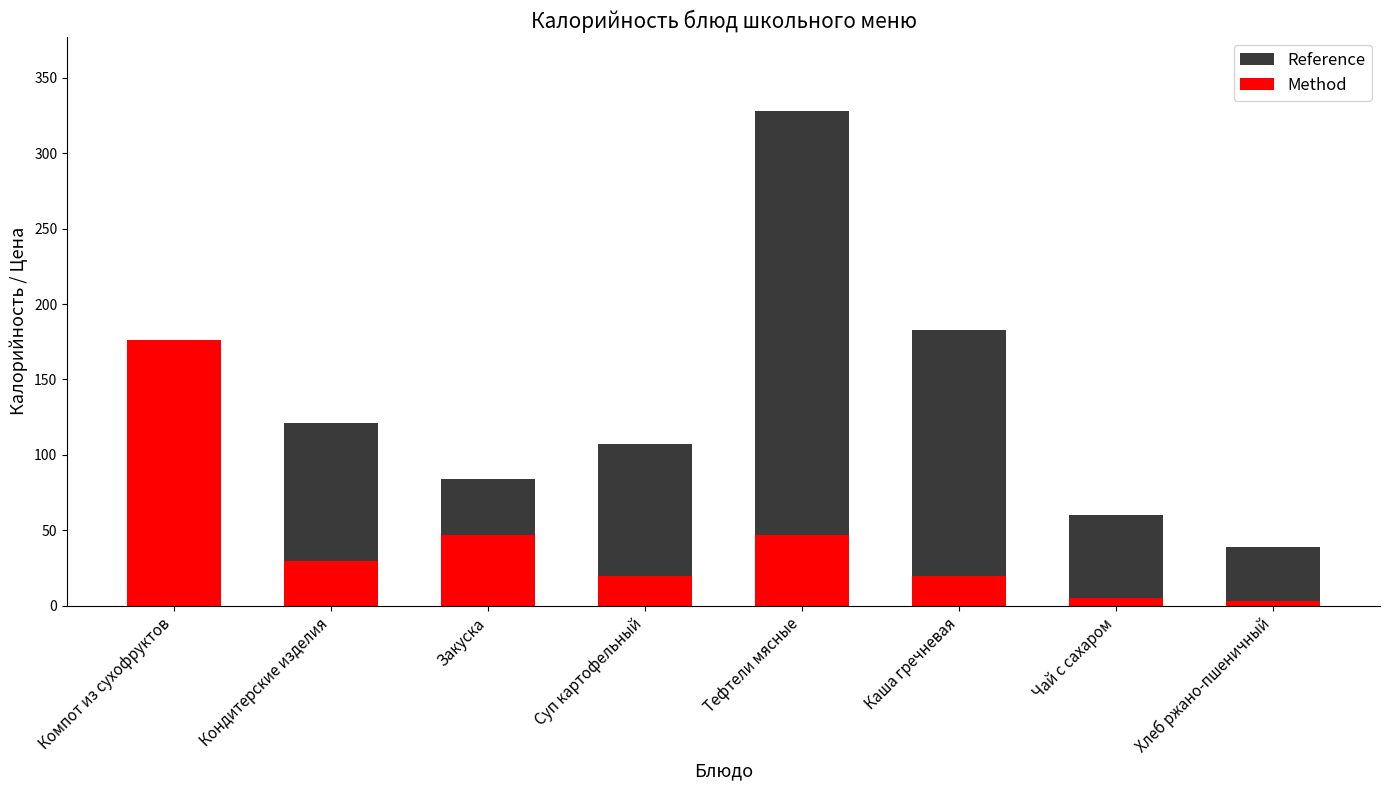

How many data points in Method are less than 30?

4